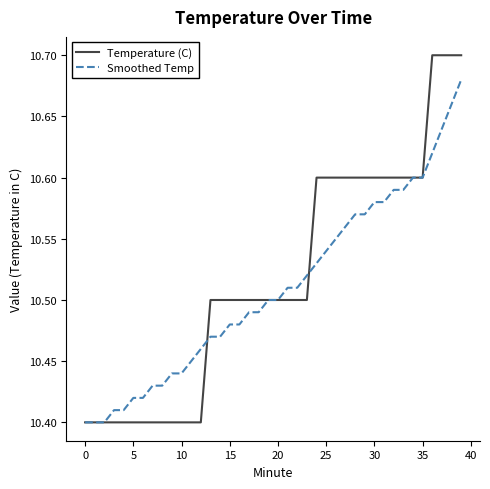

Which series has the widest spread of values?

Temperature (C)